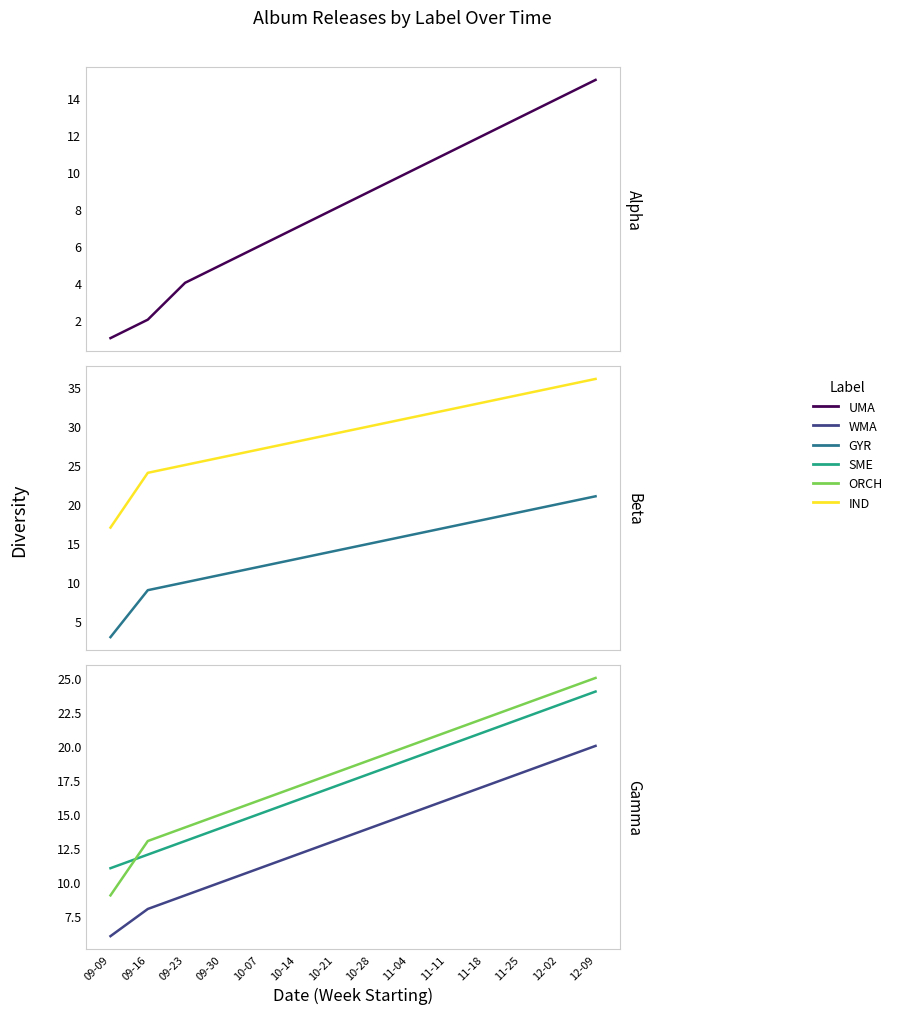

True or false: ORCH has more than 2 interior local peaks.

False